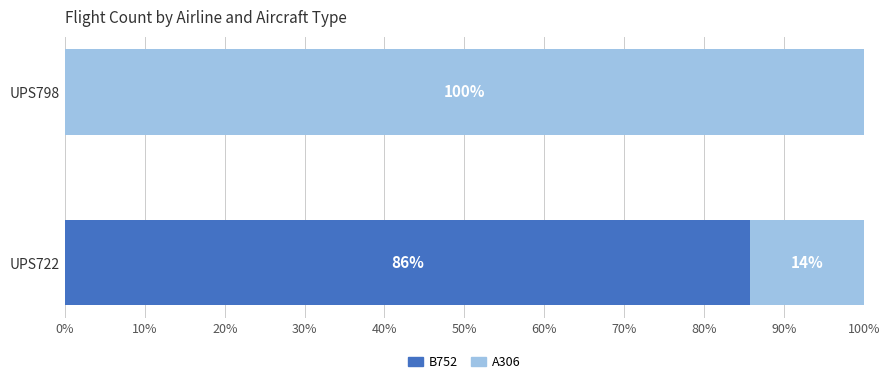

The value of B752 at UPS722 is 58.0. True or false?

False